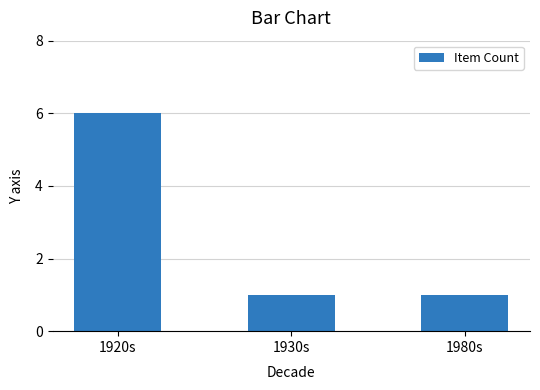

What is the maximum value shown in the chart?

6